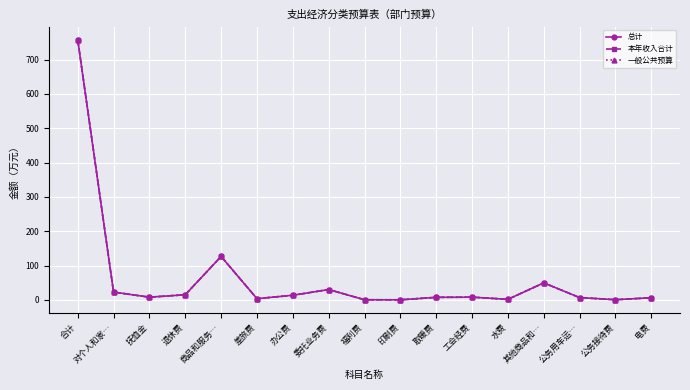

True or false: 一般公共预算 and 总计 intersect in this chart.

False